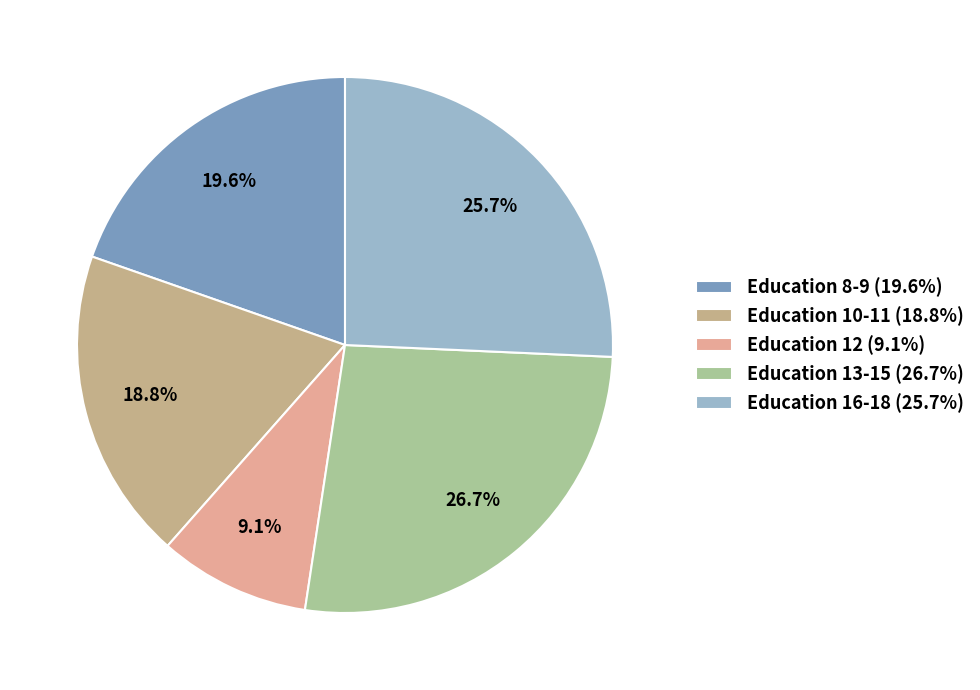

How many slices are in this pie chart?

5